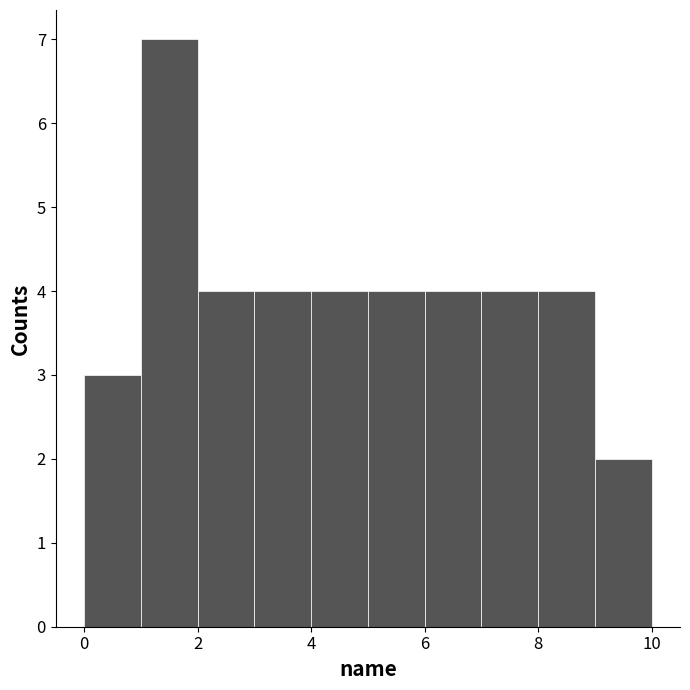

Reading left to right, transcribe this chart: for each bar, give the range it covers on the x-axis and its height. The values are not printed on the chart, so give them approximately, as read against the axis.

0 to 1: 3
1 to 2: 7
2 to 3: 4
3 to 4: 4
4 to 5: 4
5 to 6: 4
6 to 7: 4
7 to 8: 4
8 to 9: 4
9 to 10: 2